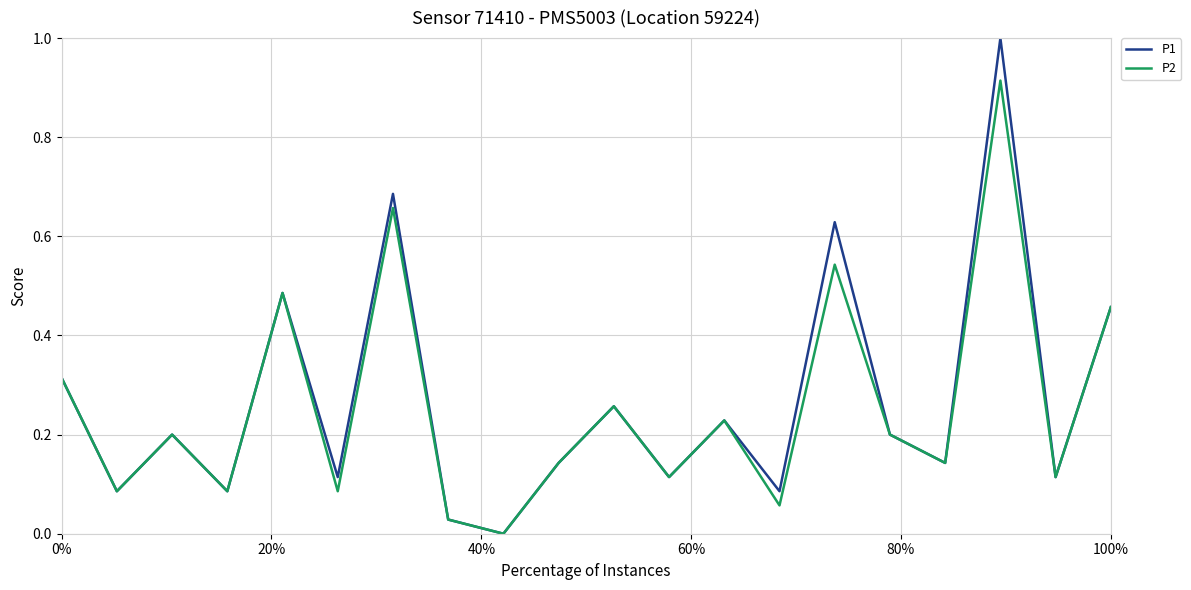

Rank the series by their maximum value, from highest to lowest.

P1, P2